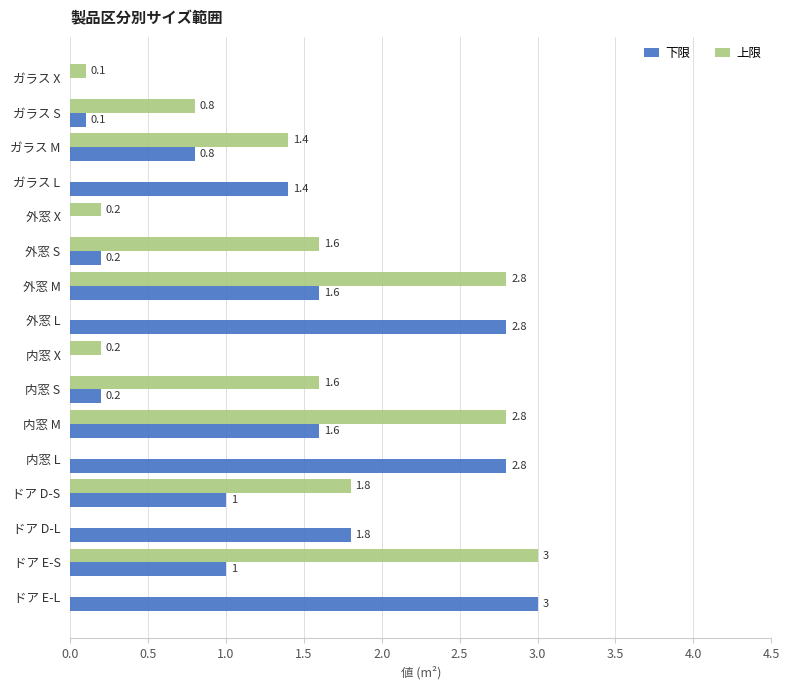

The 上限 series shows 2.4 at ガラス M. True or false?

False